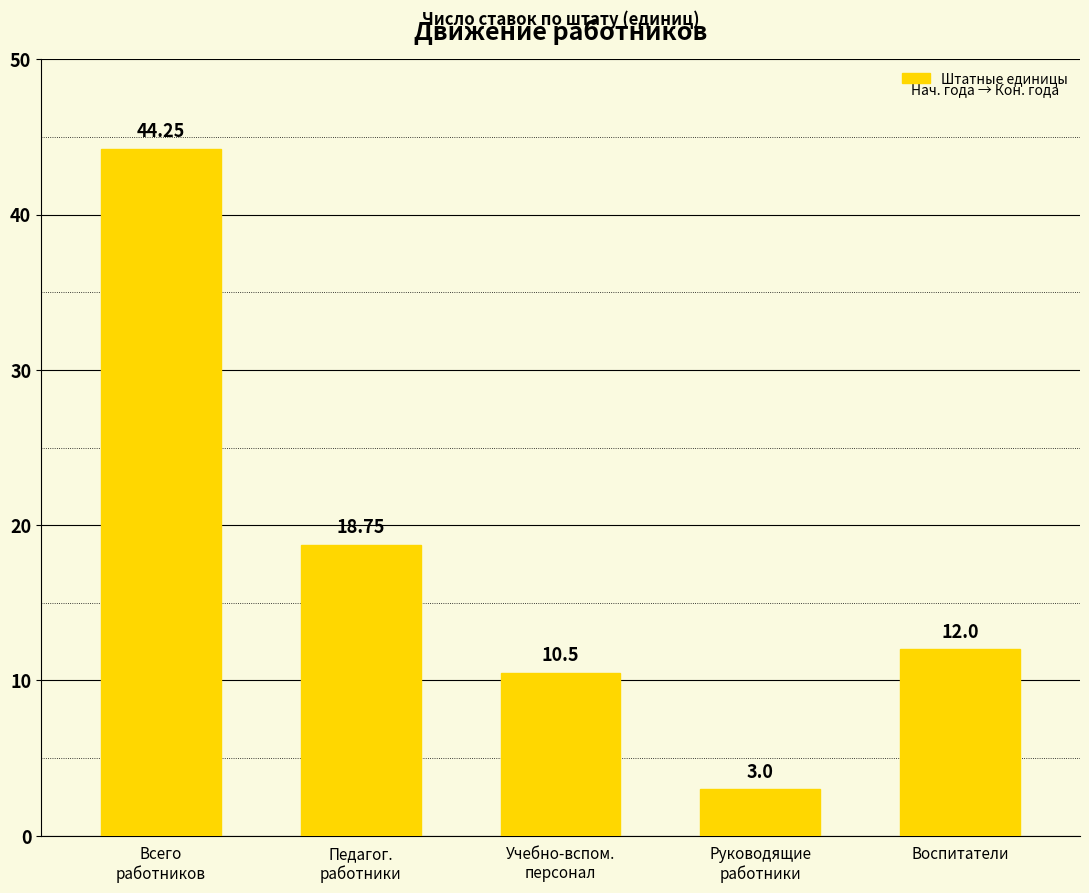

What is the label of the 1st bar from the right?

Воспитатели